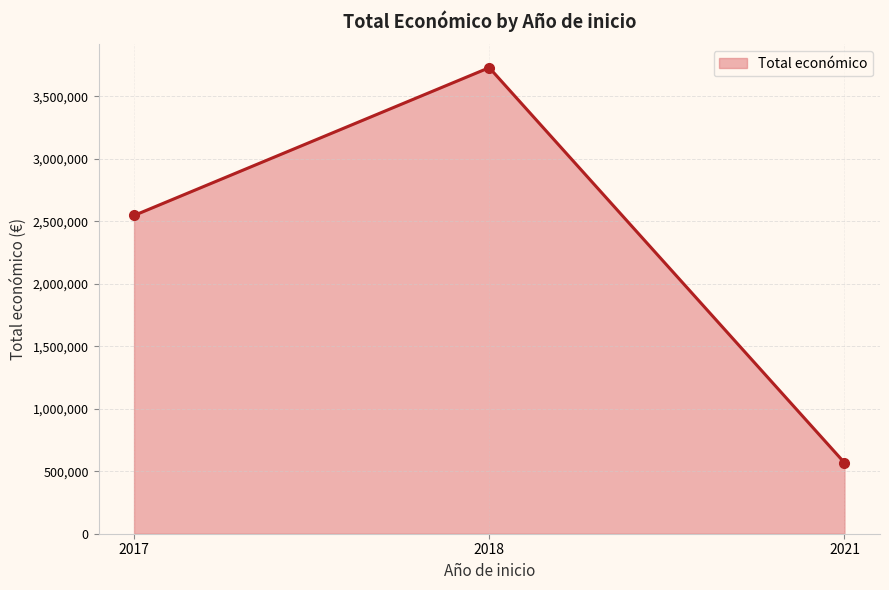

Which label corresponds to the smallest value in the chart?

2021